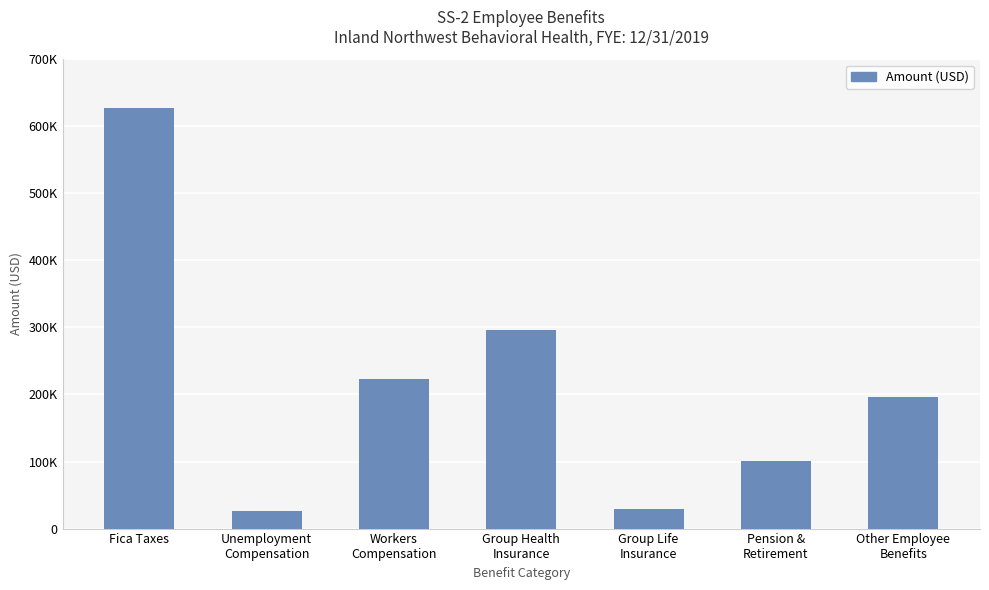

Reading right to left, extract all data points from this chart.

Other Employee
Benefits=196514	Pension &
Retirement=100152	Group Life
Insurance=29634	Group Health
Insurance=295777	Workers
Compensation=223403	Unemployment
Compensation=26758	Fica Taxes=627045